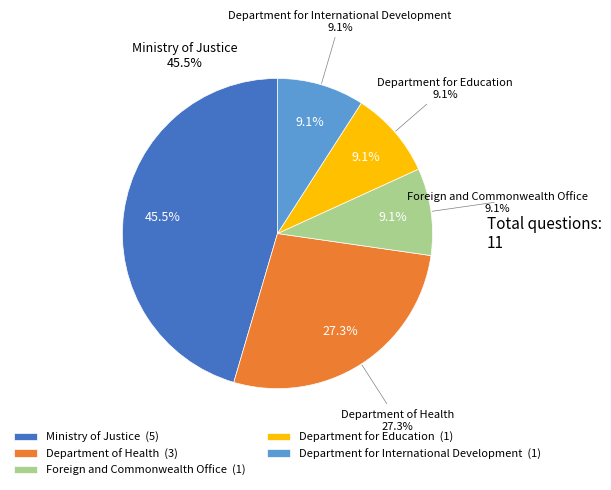

What percentage is the Foreign and Commonwealth Office slice, to the nearest percent?

9%